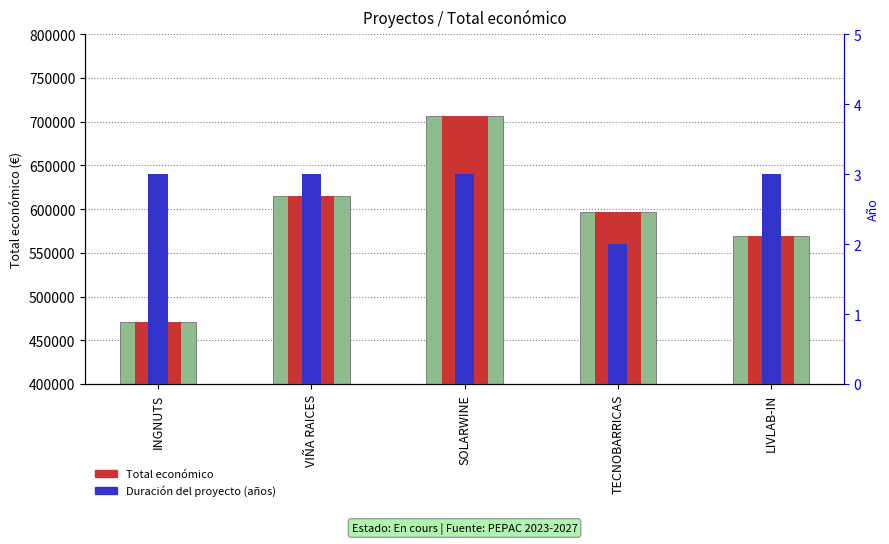

At SOLARWINE, list the series in order from largest to smallest.

Total económico, Total económico (valor), Duración (años)